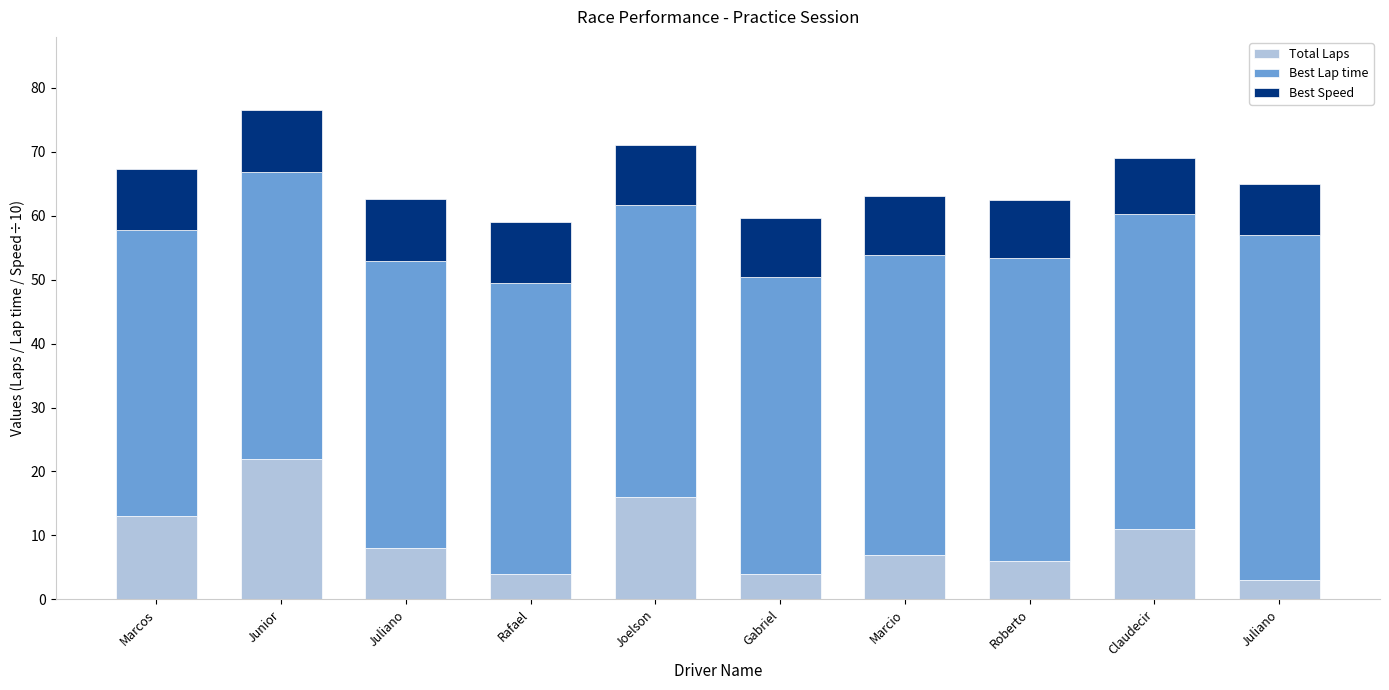

How many values in the Total Laps series are below 8?

5